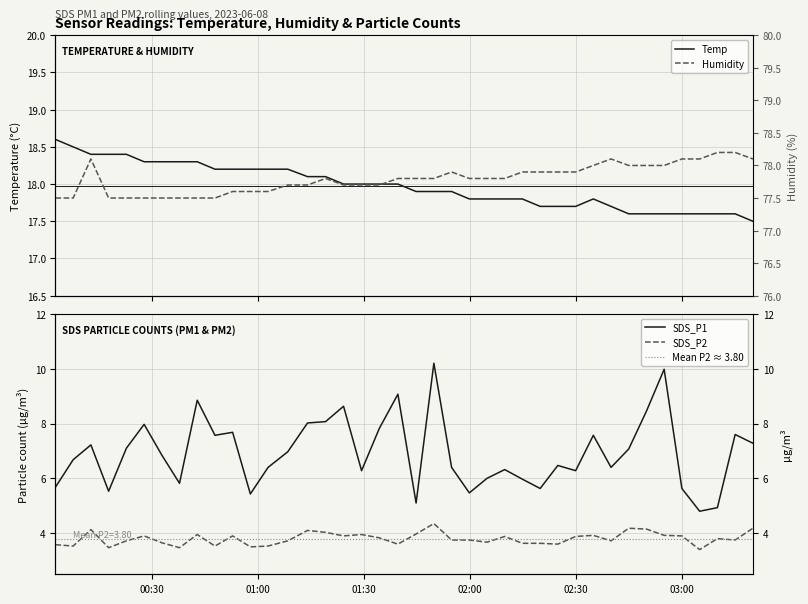

What is the highest value of the SDS_P2 series?

4.3